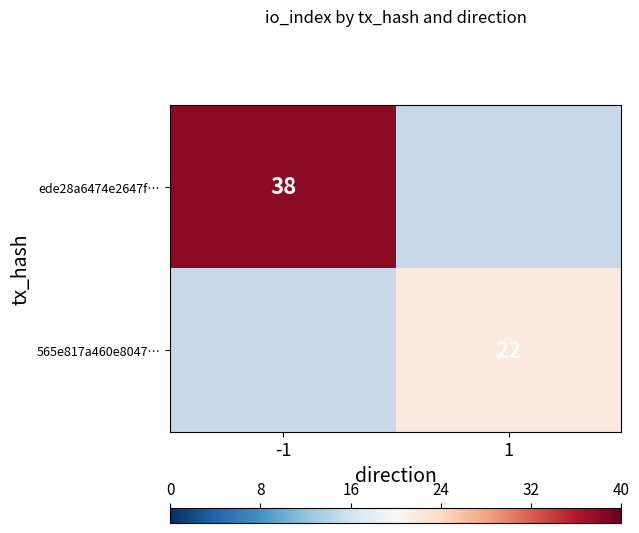

Rank the series by their average value, from highest to lowest.

ede28a6474e2647f…, 565e817a460e8047…